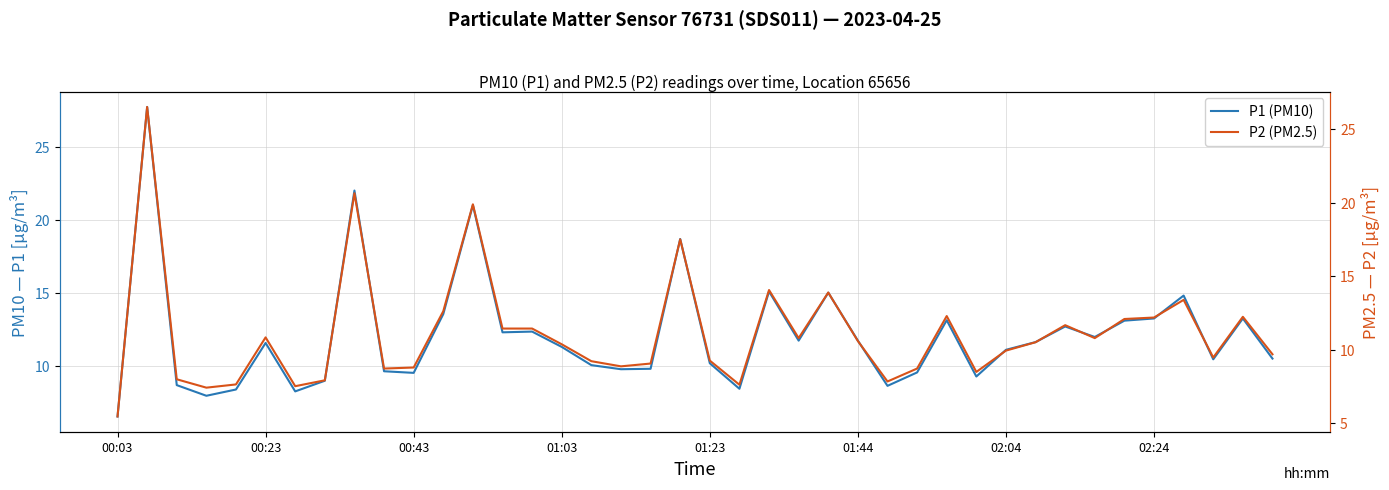

What is the value of the P1 (PM10) point at the 12th from the left?

13.6